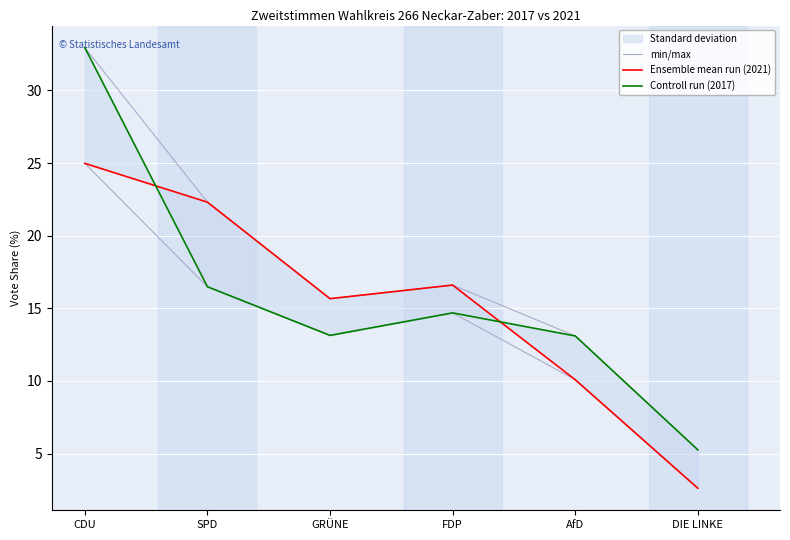

At how many categories does at least one series exceed 3?

6